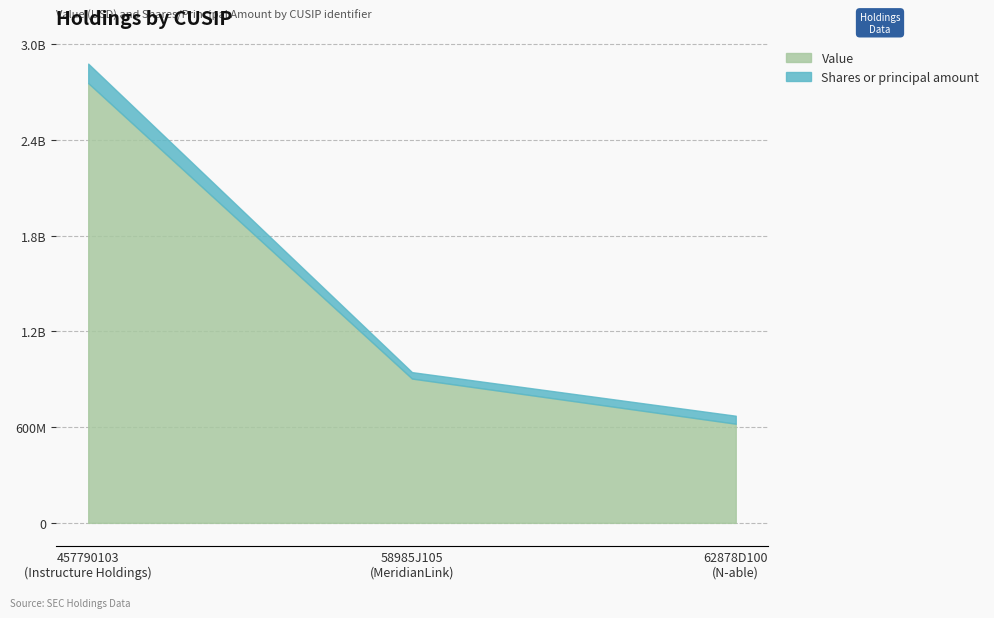

Is it true that Value equals 904758000 at 58985J105?

True